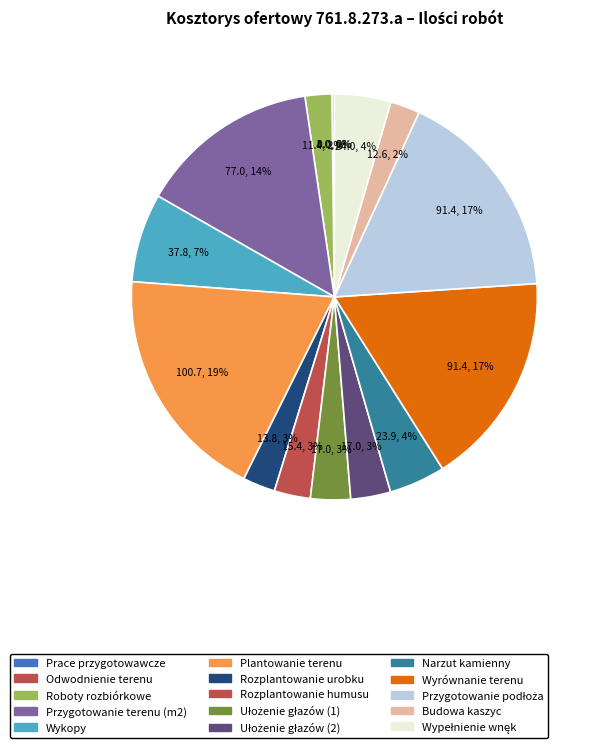

What is the largest slice in the pie chart?

Plantowanie terenu